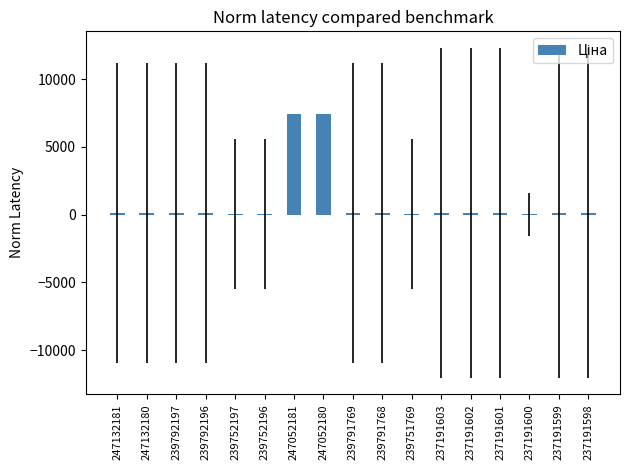

Approximately how many times larger is the value at 247132181 compared to 237191599?

0.9